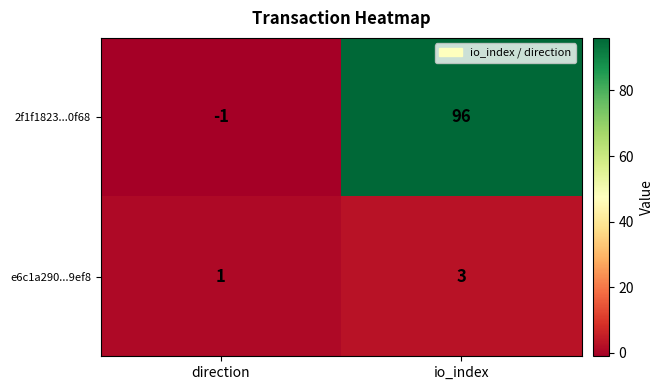

How many data points does each series have?

2